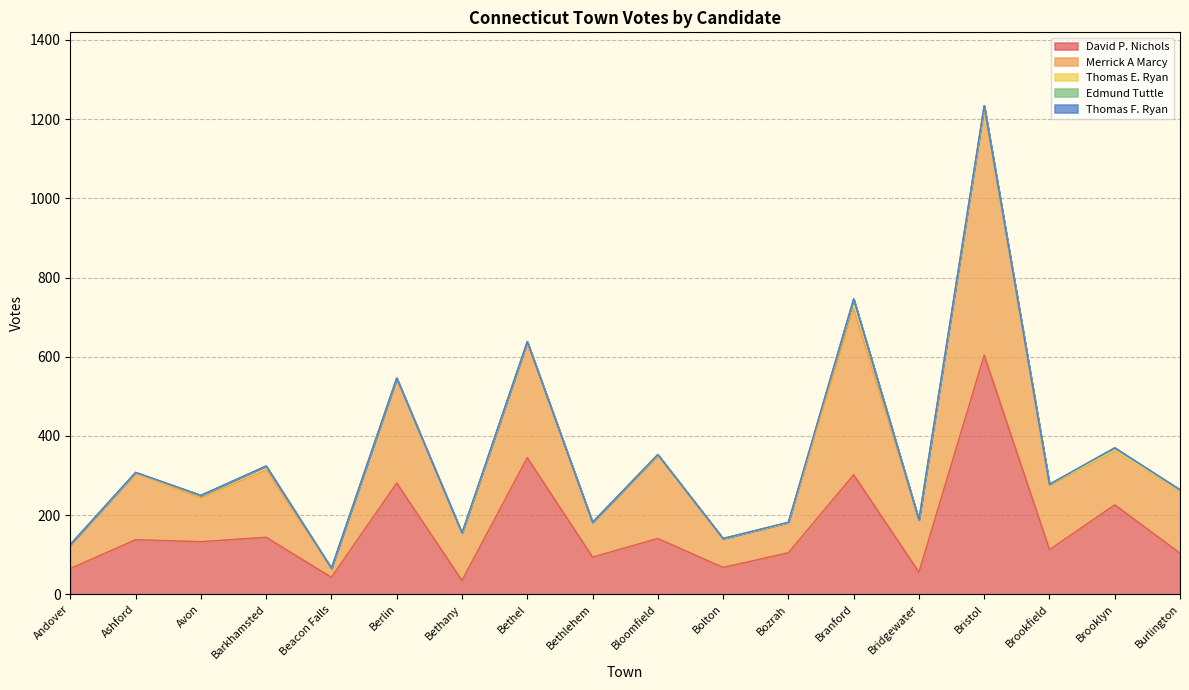

At how many categories does at least one series exceed 377?

2